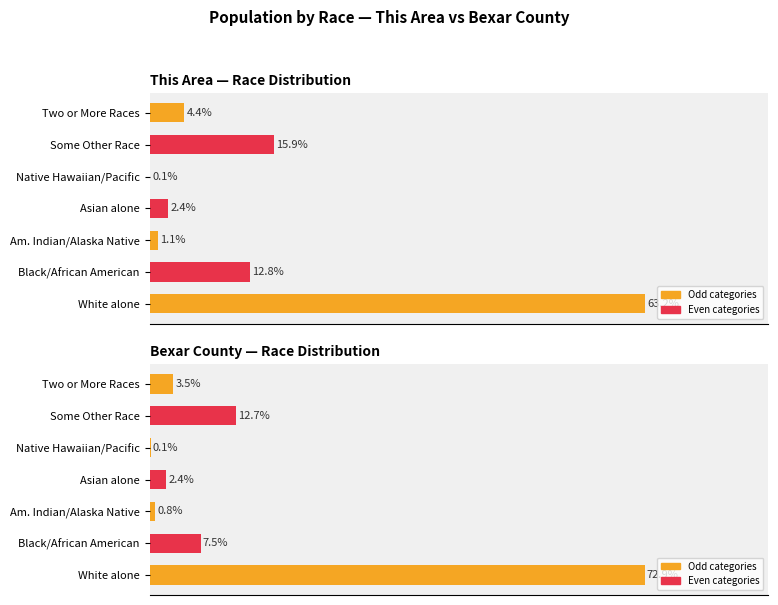

What is the value of the Bexar County — Race Distribution bar at the 6th from the left?

12.7